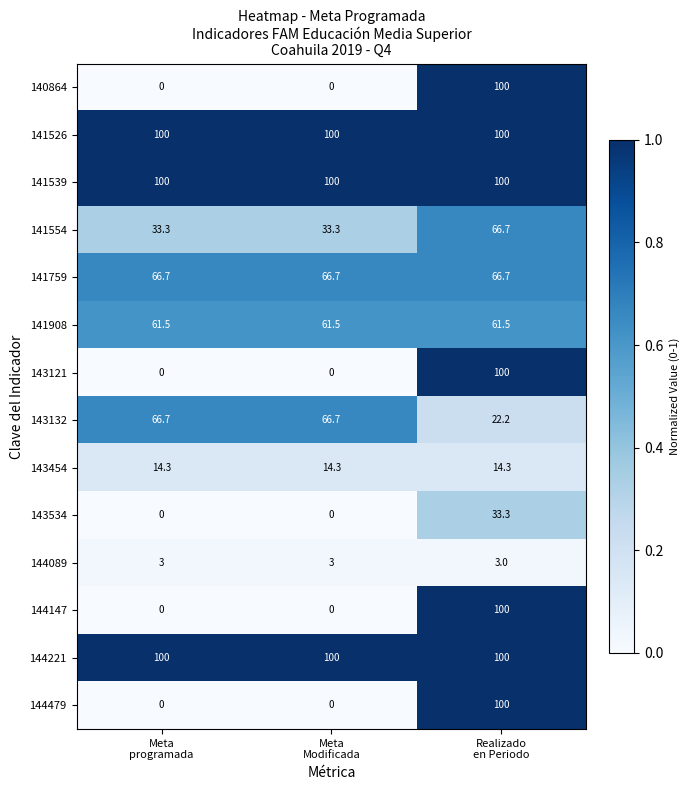

How many 140864 values are between 0 and 100?

3